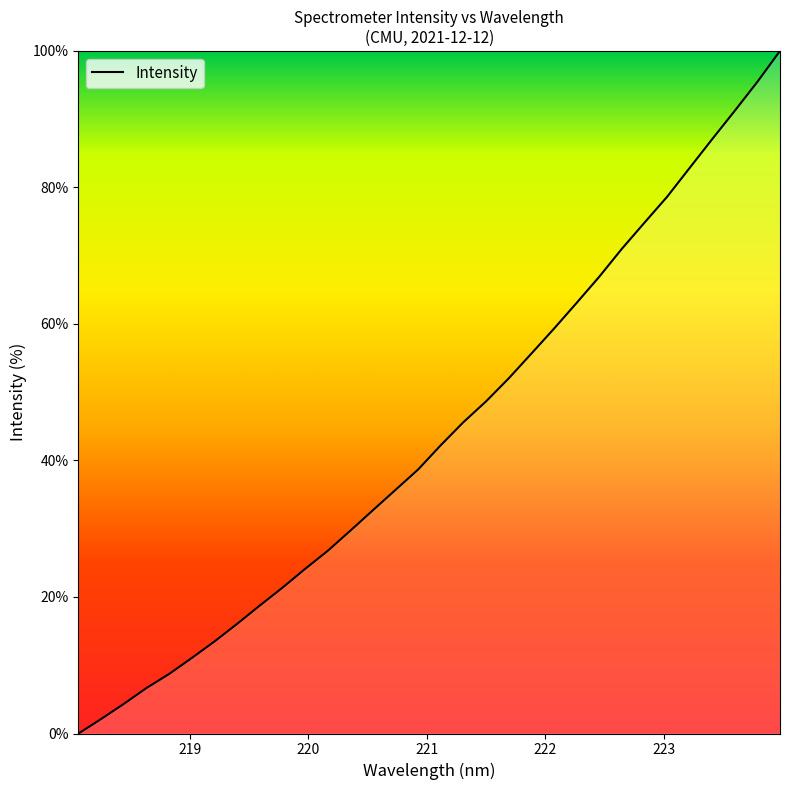

What is the difference between the maximum and minimum values?

100.0